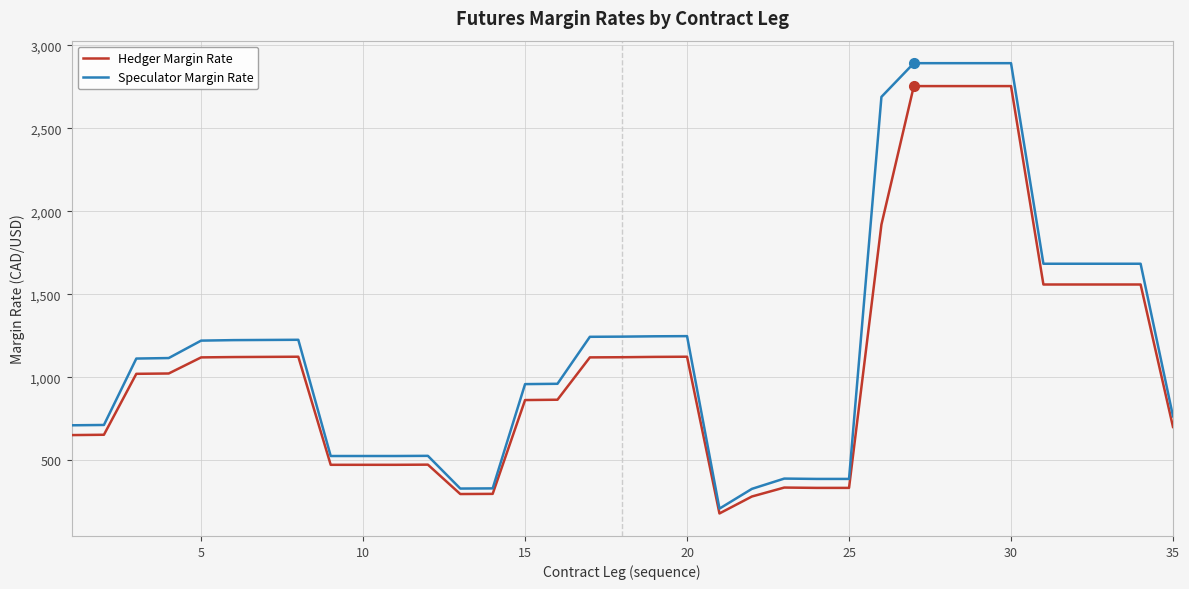

How many categories are shown in the chart?

35